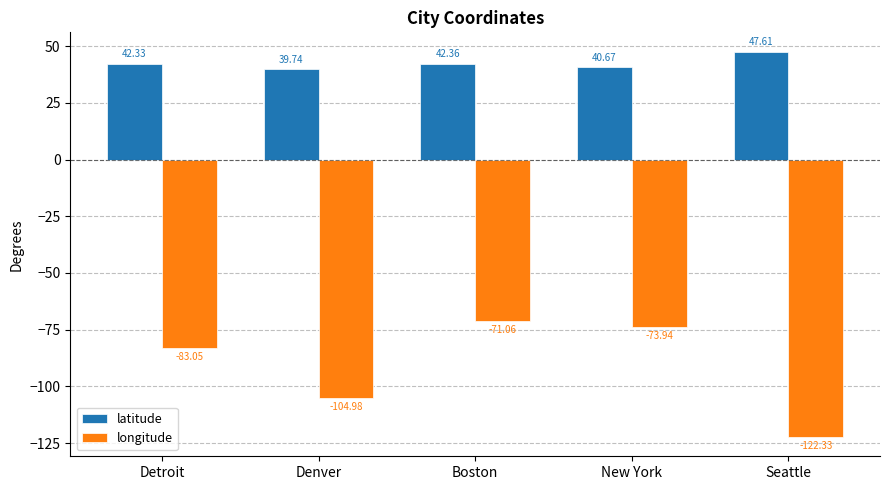

How many values in the longitude series are below -83?

3